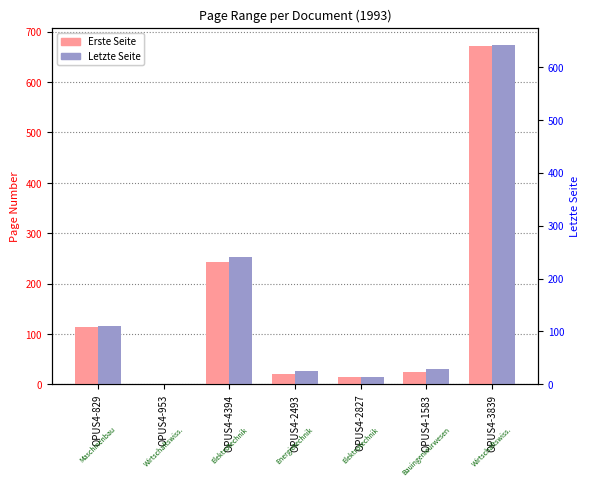

What is the label of the 7th bar from the right?

OPUS4-829